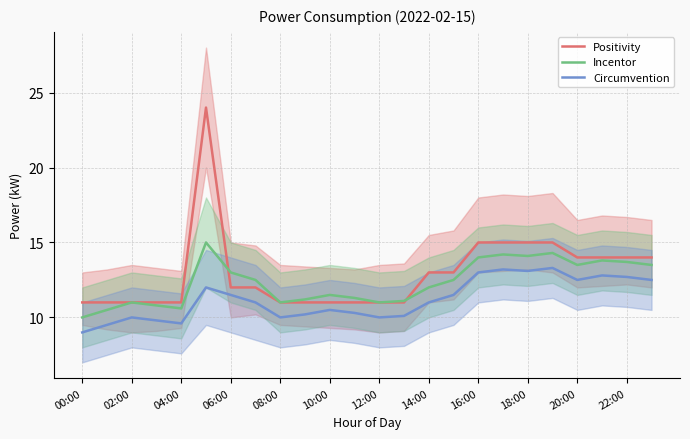

What is the greatest value displayed?

24.0